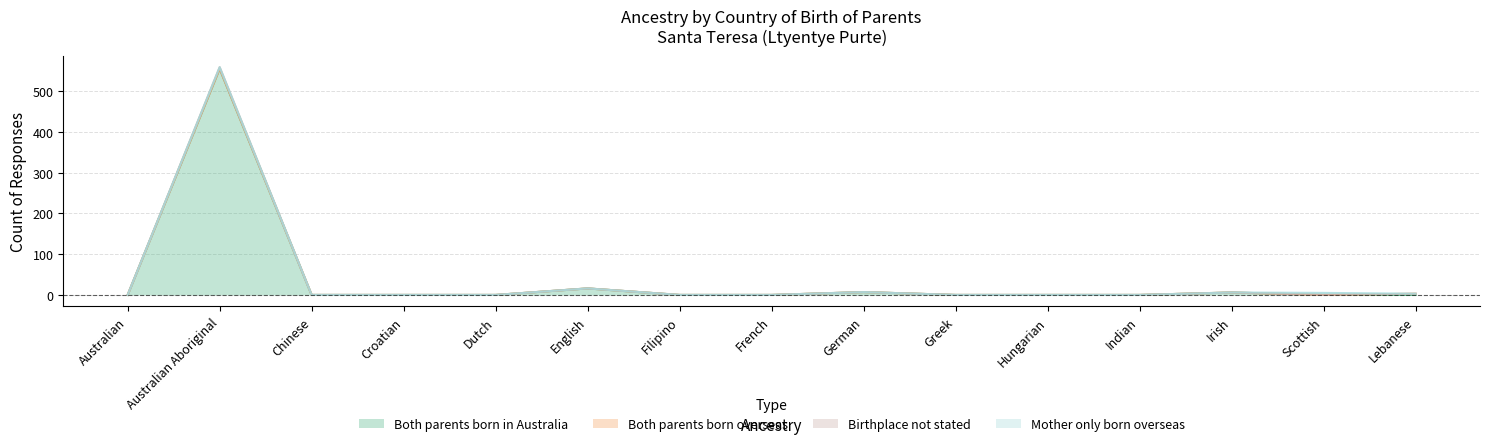

How many values in the Birthplace not stated series exceed 0?

5